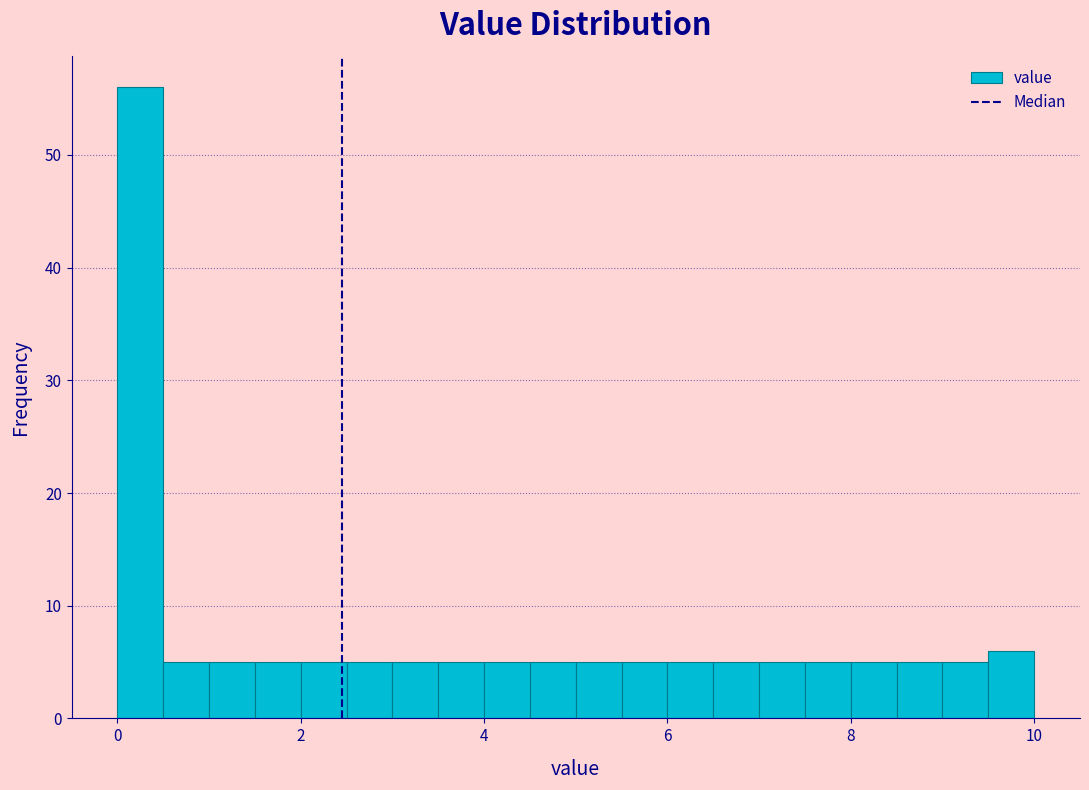

Read against the x-axis, roughly where is the centre of the tallest bar?

0.2